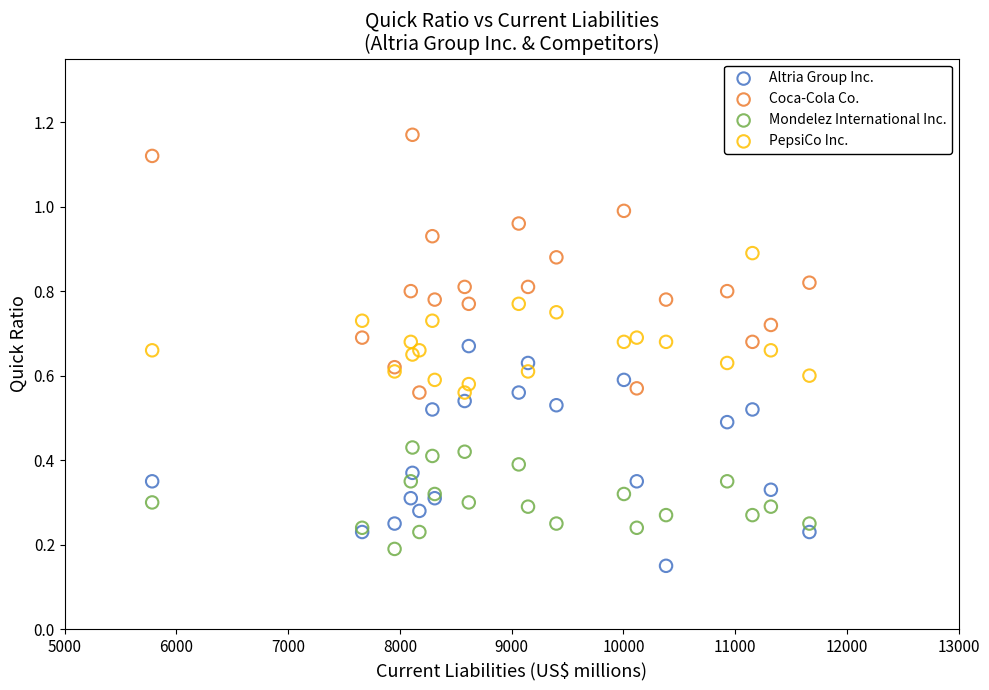

Which series contains the highest Y value?

Coca-Cola Co.